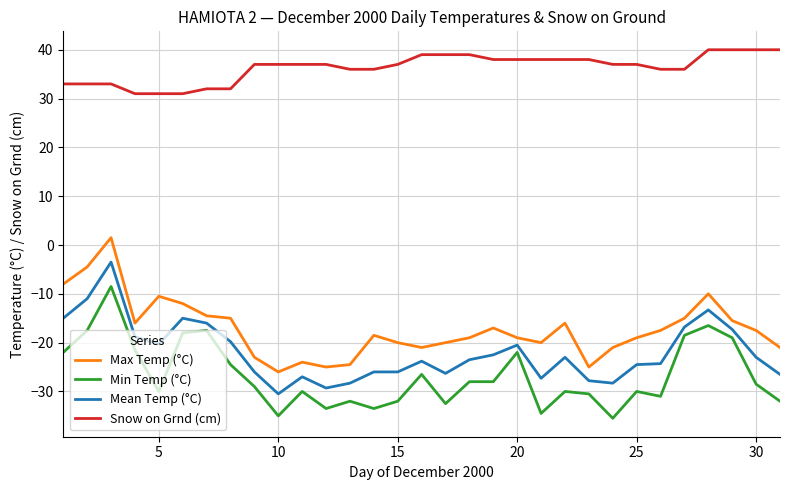

What is the minimum value for Mean Temp (°C)?

-30.5